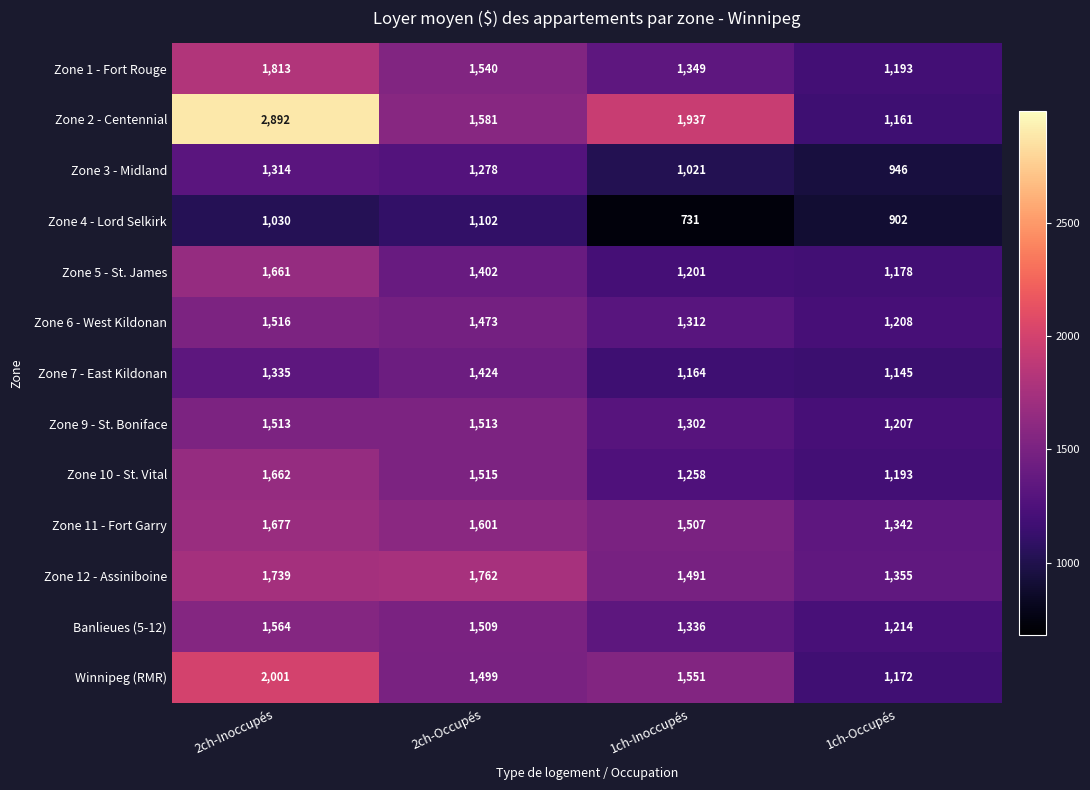

At 2ch-Inoccupés, list the series in order from largest to smallest.

Zone 2 - Centennial, Winnipeg (RMR), Zone 1 - Fort Rouge, Zone 12 - Assiniboine, Zone 11 - Fort Garry, Zone 10 - St. Vital, Zone 5 - St. James, Banlieues (5-12), Zone 6 - West Kildonan, Zone 9 - St. Boniface, Zone 7 - East Kildonan, Zone 3 - Midland, Zone 4 - Lord Selkirk